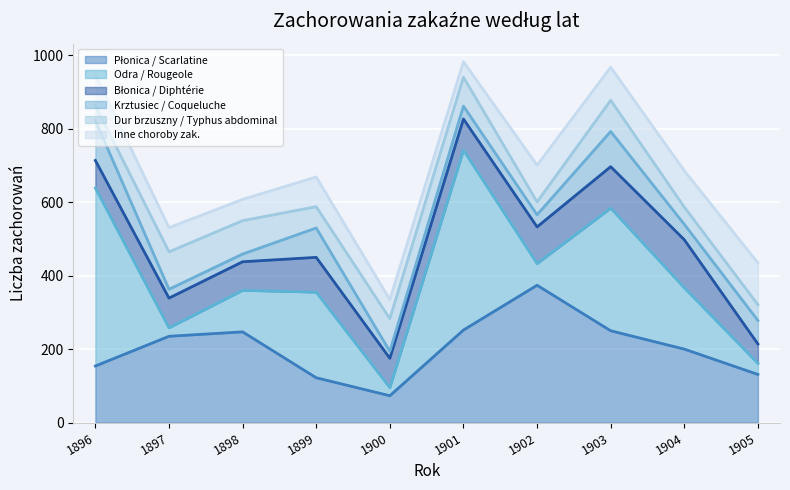

Which series has the largest total across all categories?

Płonica / Scarlatine